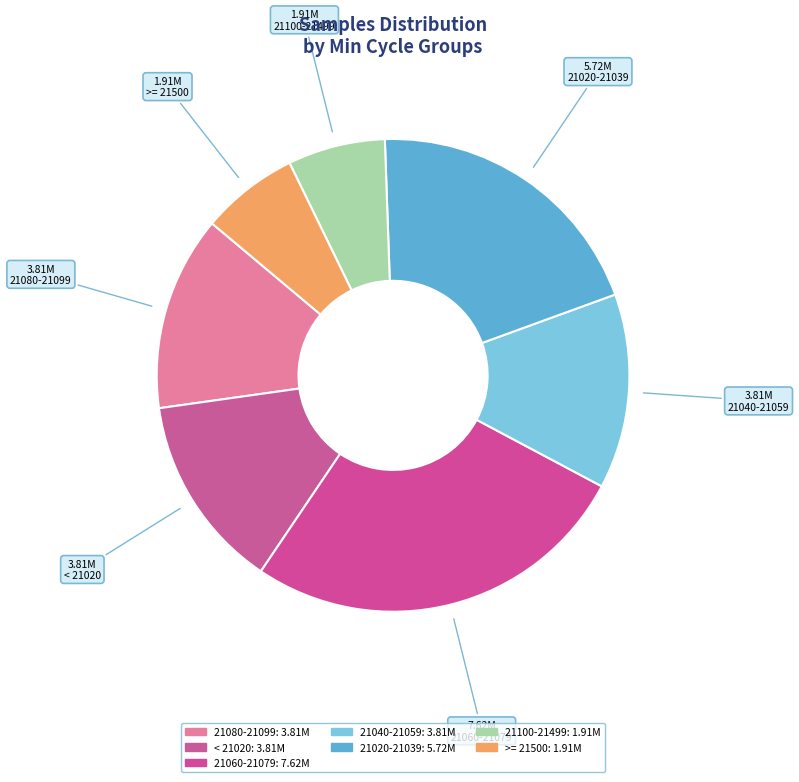

Count the number of slices in the pie.

7